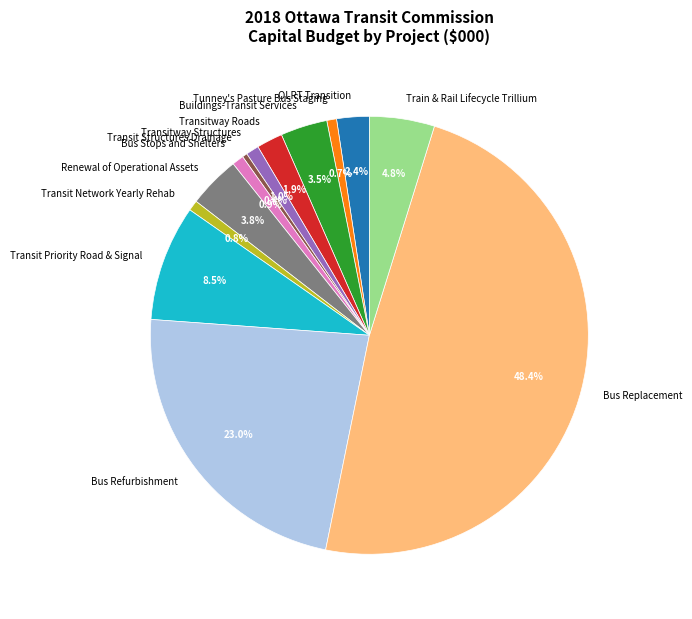

Does any single category account for the majority?

No